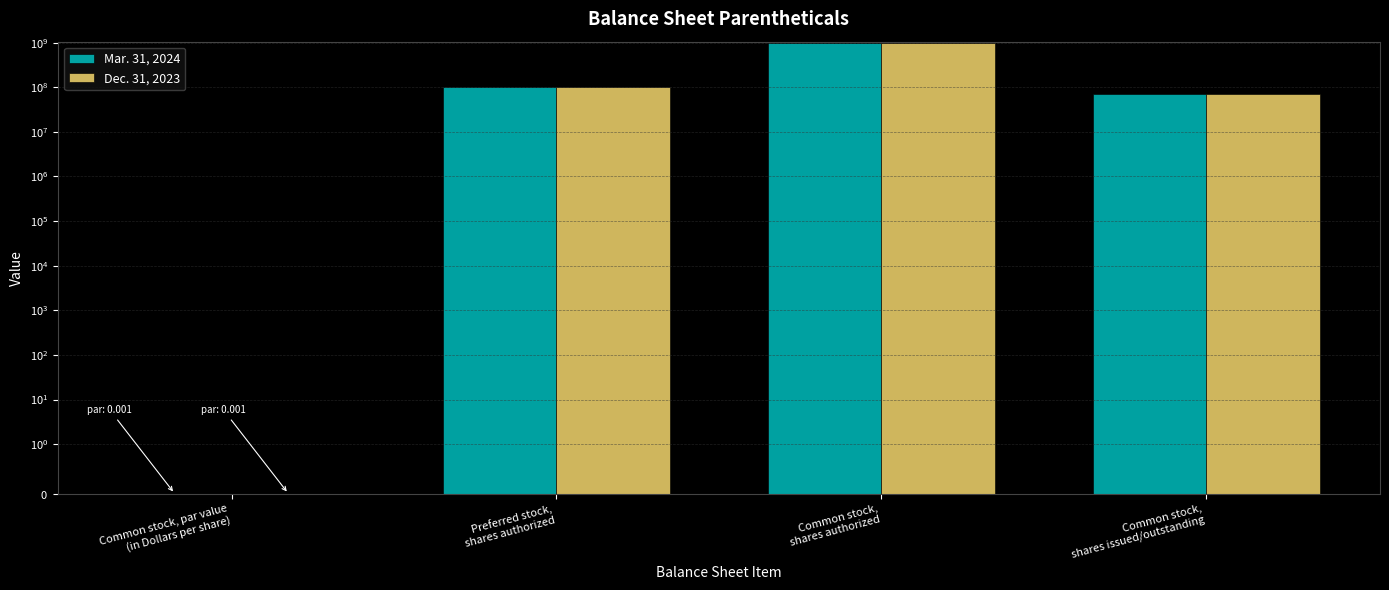

What are all the series names shown in the legend?

Mar. 31, 2024, Dec. 31, 2023